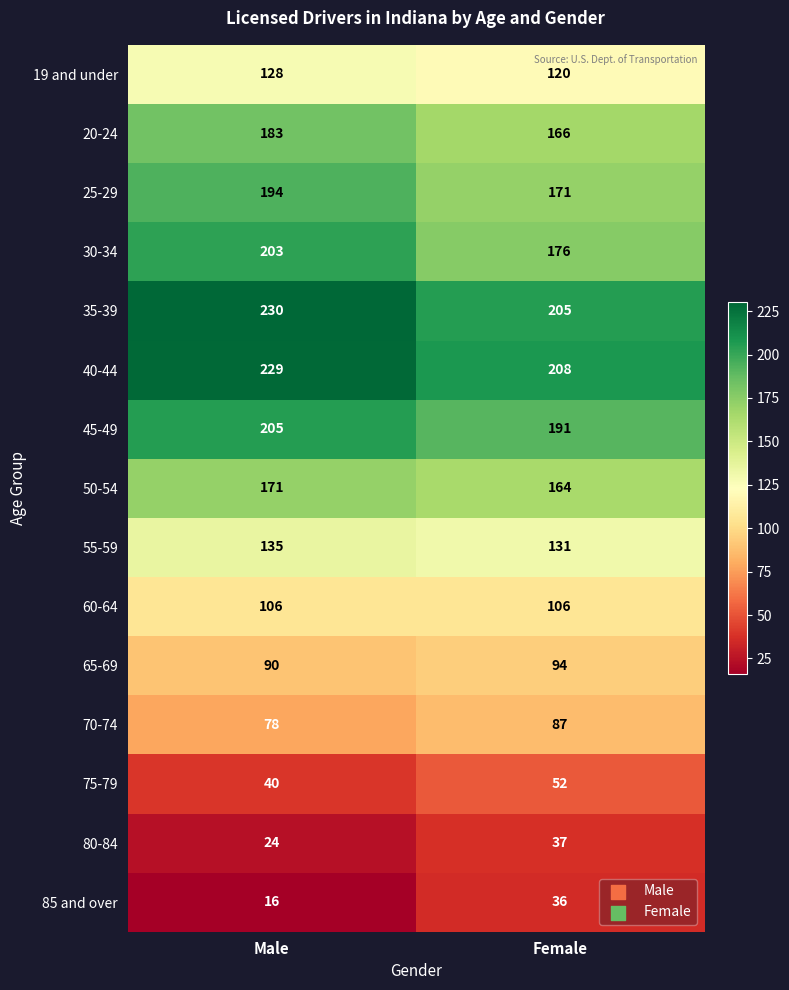

Reading left to right, transcribe all the data shown in this chart.

19 and under: Male=128	Female=120
20-24: Male=183	Female=166
25-29: Male=194	Female=171
30-34: Male=203	Female=176
35-39: Male=230	Female=205
40-44: Male=229	Female=208
45-49: Male=205	Female=191
50-54: Male=171	Female=164
55-59: Male=135	Female=131
60-64: Male=106	Female=106
65-69: Male=90	Female=94
70-74: Male=78	Female=87
75-79: Male=40	Female=52
80-84: Male=24	Female=37
85 and over: Male=16	Female=36